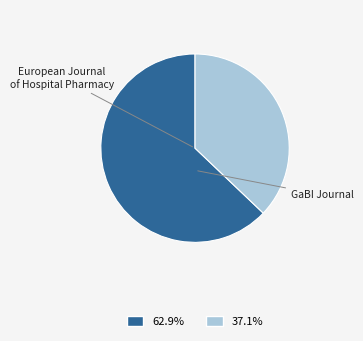

Combined, do GaBI Journal and European Journal of Hospital Pharmacy account for over 50%?

Yes